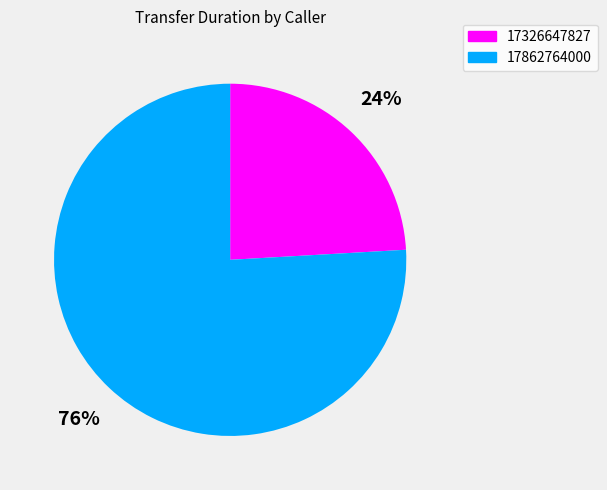

What is the majority slice?

17862764000